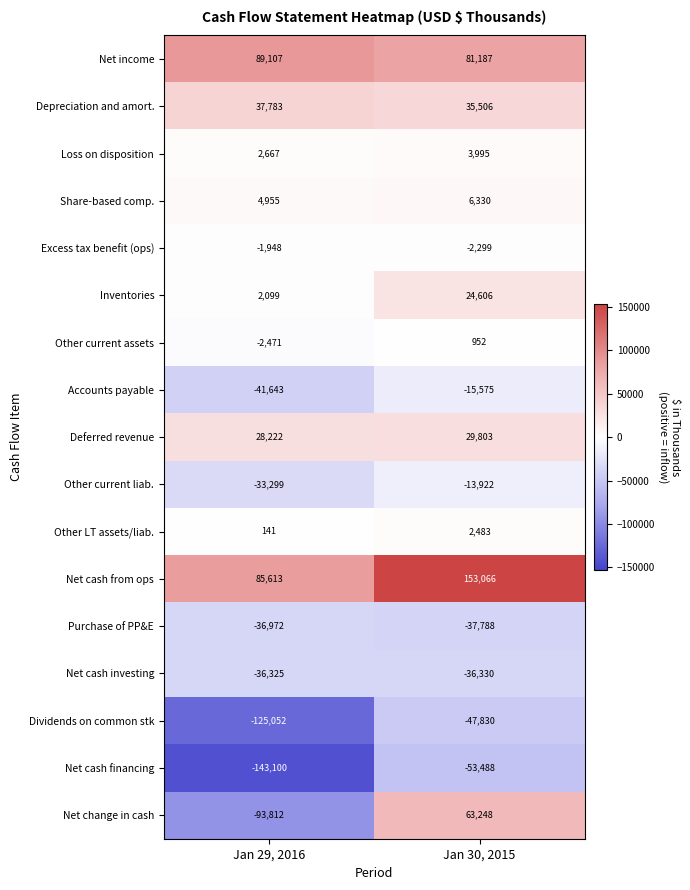

At which category is the sum across all series the highest?

Jan 30, 2015